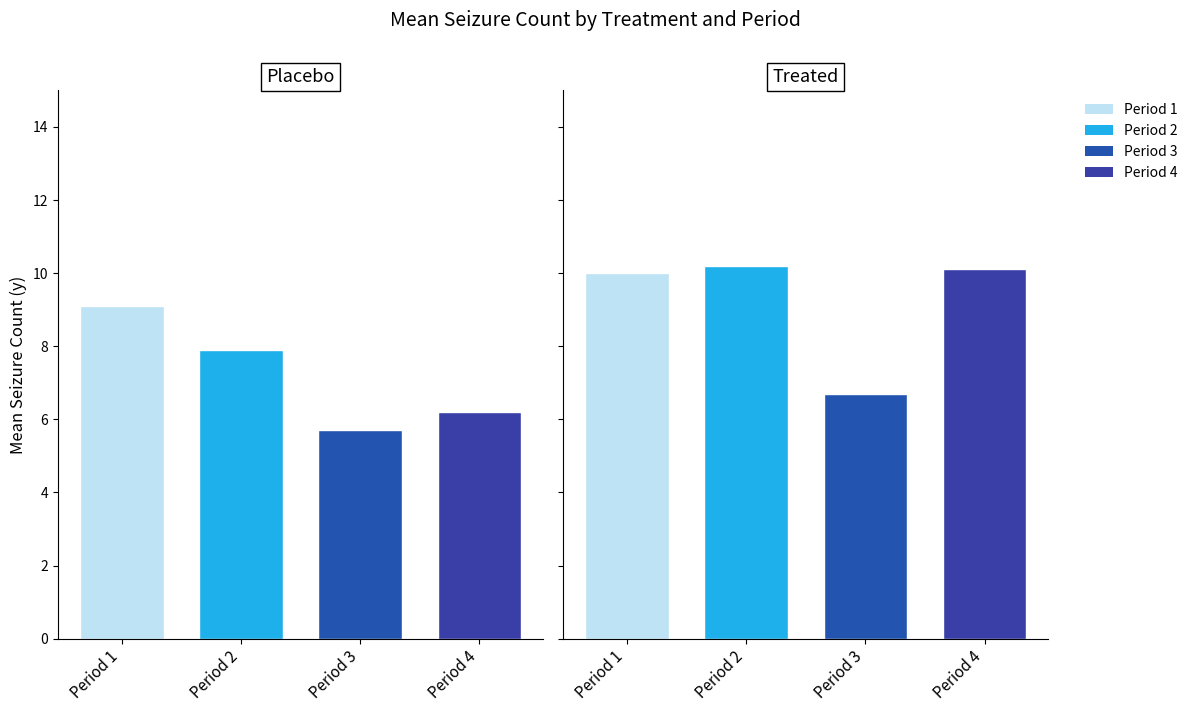

Is the value of placebo at 3 greater than the value of treated at 0?

No